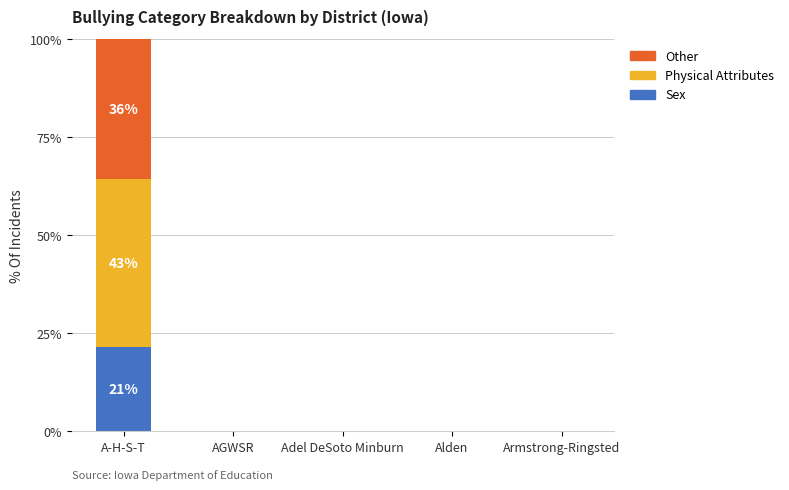

Reading right to left, transcribe the values for Sex.

Armstrong-Ringsted=0.0	Alden=0.0	Adel DeSoto Minburn=0.0	AGWSR=0.0	A-H-S-T=21.4